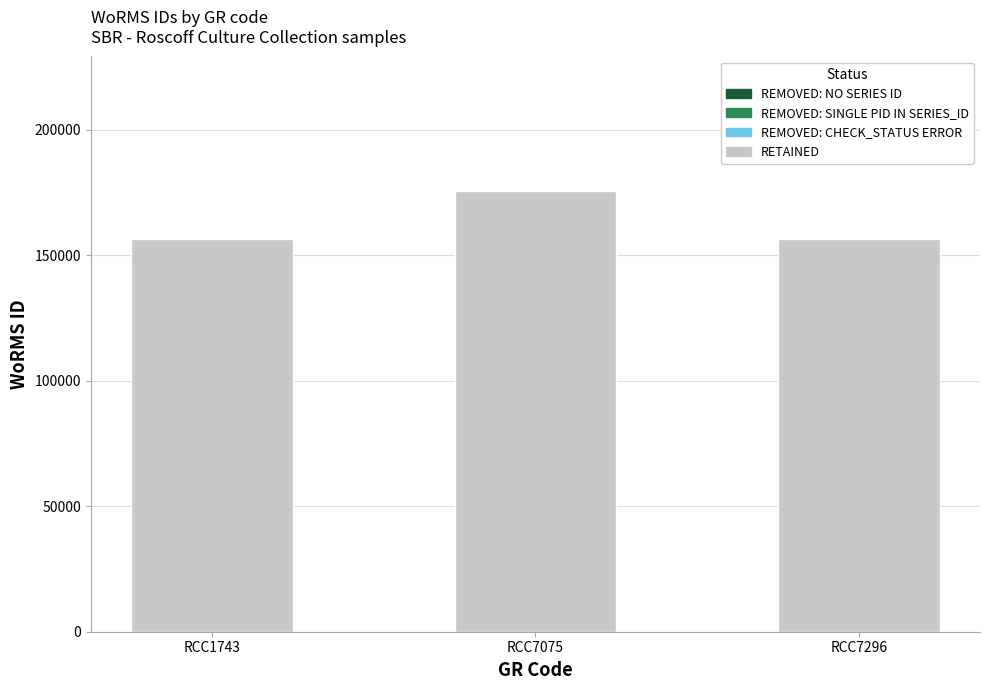

What is the approximate value of REMOVED: SINGLE PID IN SERIES_ID at RCC7296?

500